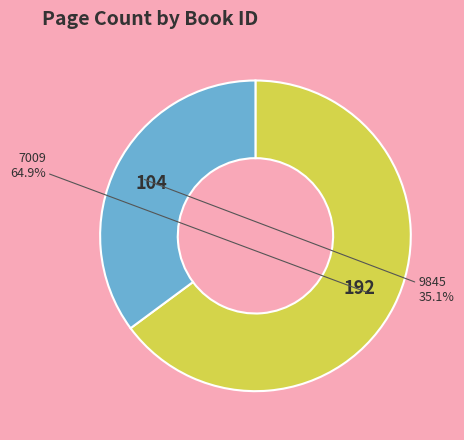

Is there a majority slice in this chart?

Yes